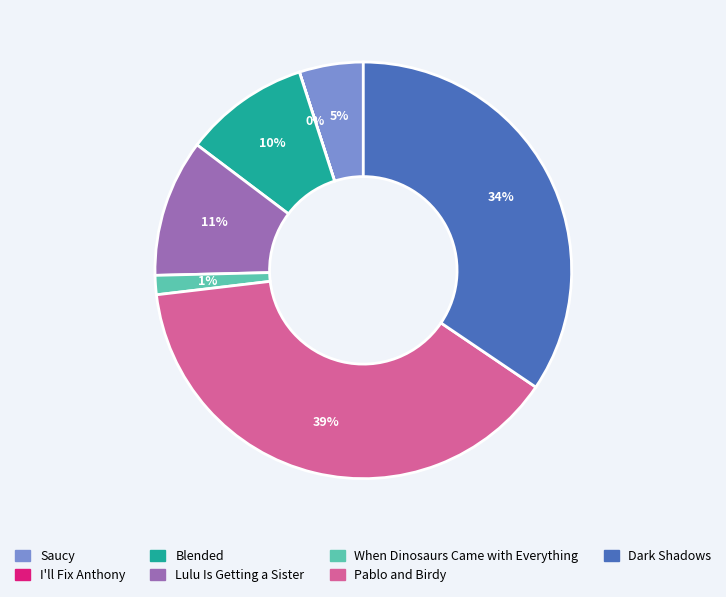

Does Blended represent more than half of the total?

No